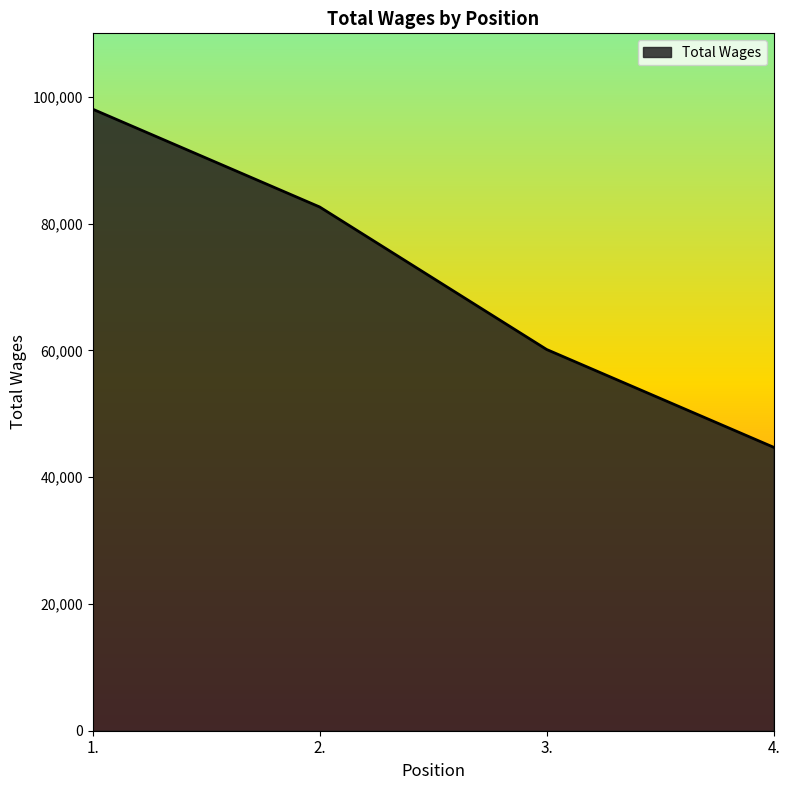

Which category has the lowest value across all series?

4.